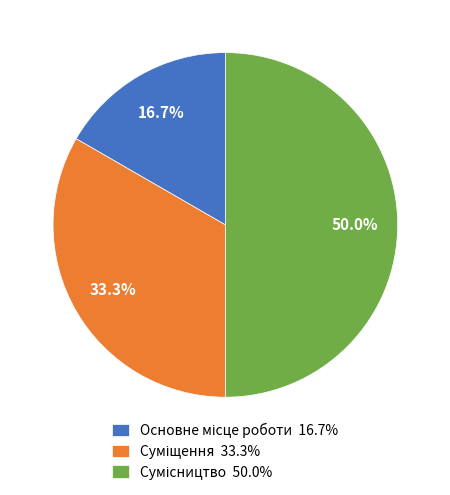

To the nearest percent, what portion does Сумісництво represent?

50%